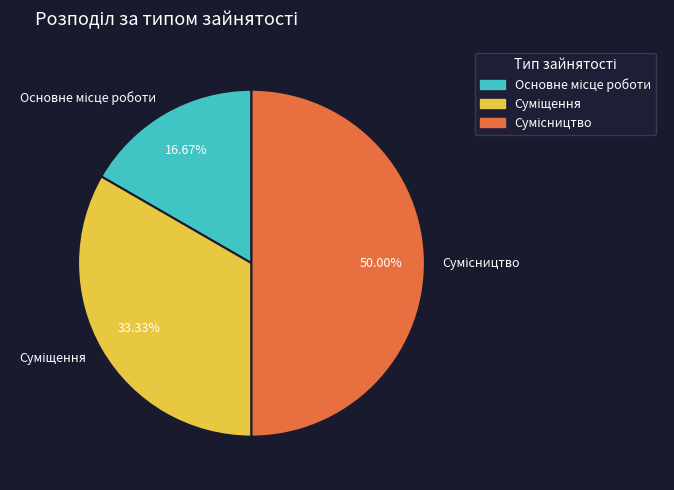

Which slice is the largest?

Сумісництво